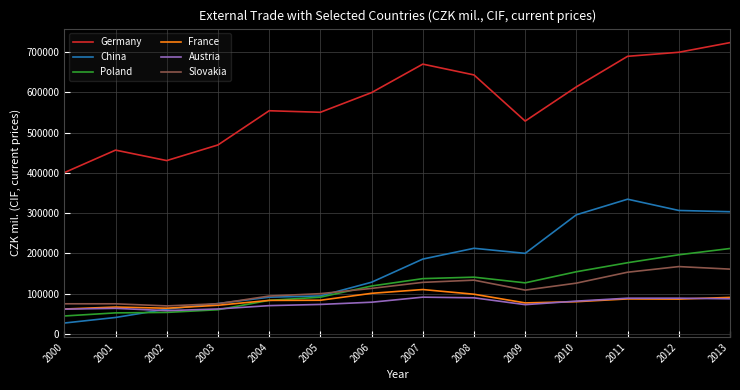

True or false: Slovakia has a value of 127874 at 2007.

True